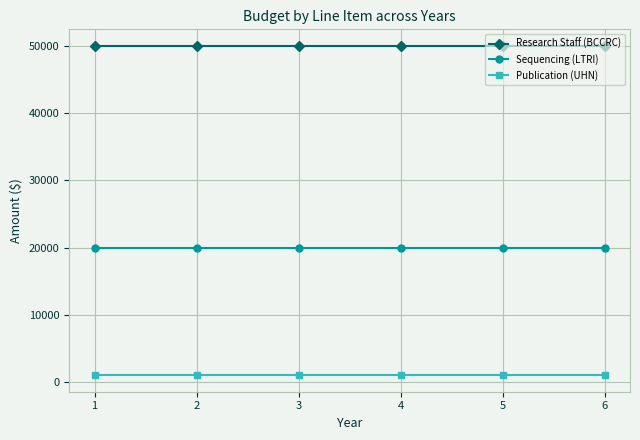

At 3, list the series in order from largest to smallest.

Research Staff (BCCRC), Sequencing (LTRI), Publication (UHN)